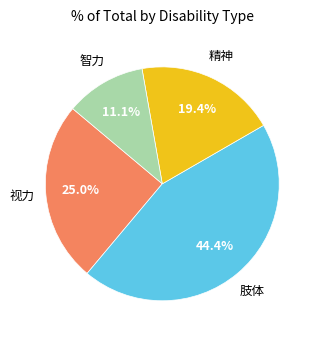

Is there a majority slice in this chart?

No